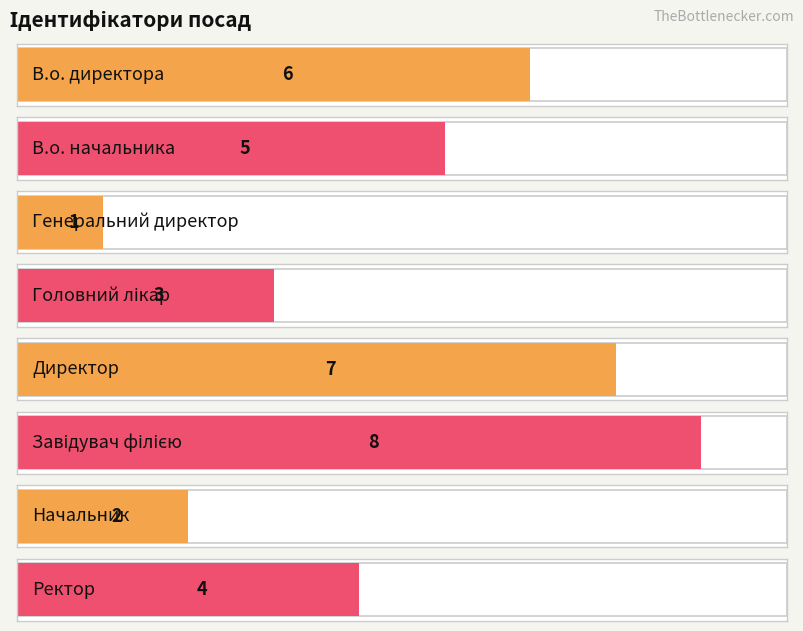

Are the bars grouped side by side (vs. stacked)?

No